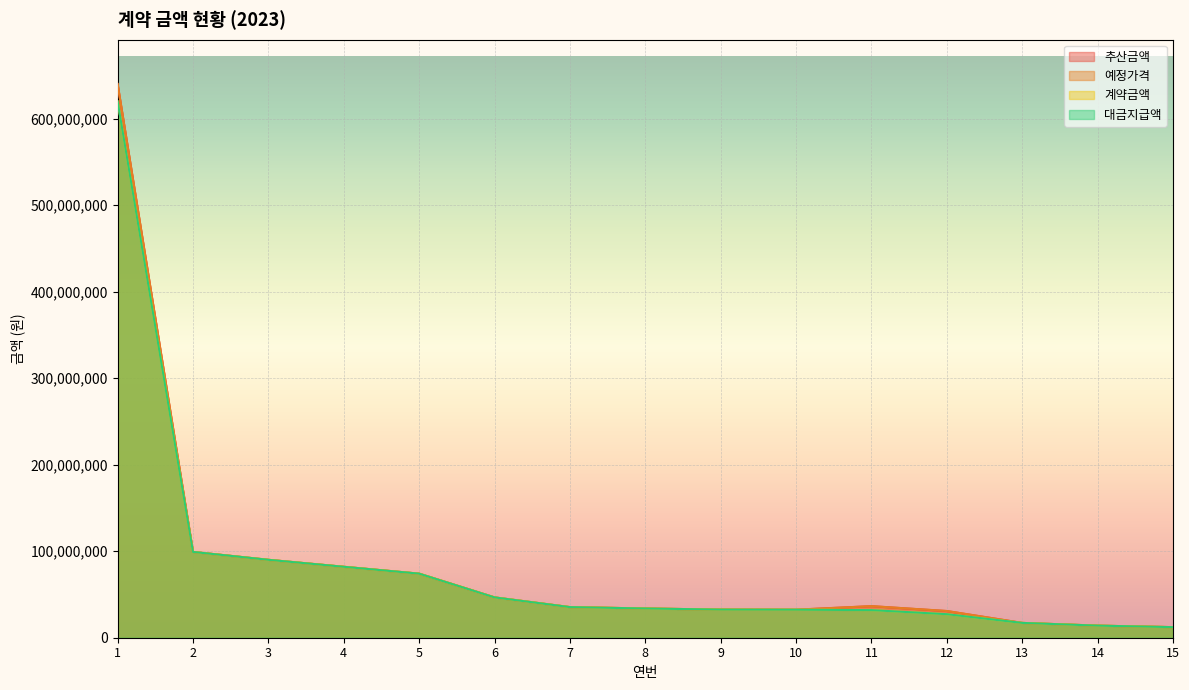

What is the maximum value shown in the chart?

640000000